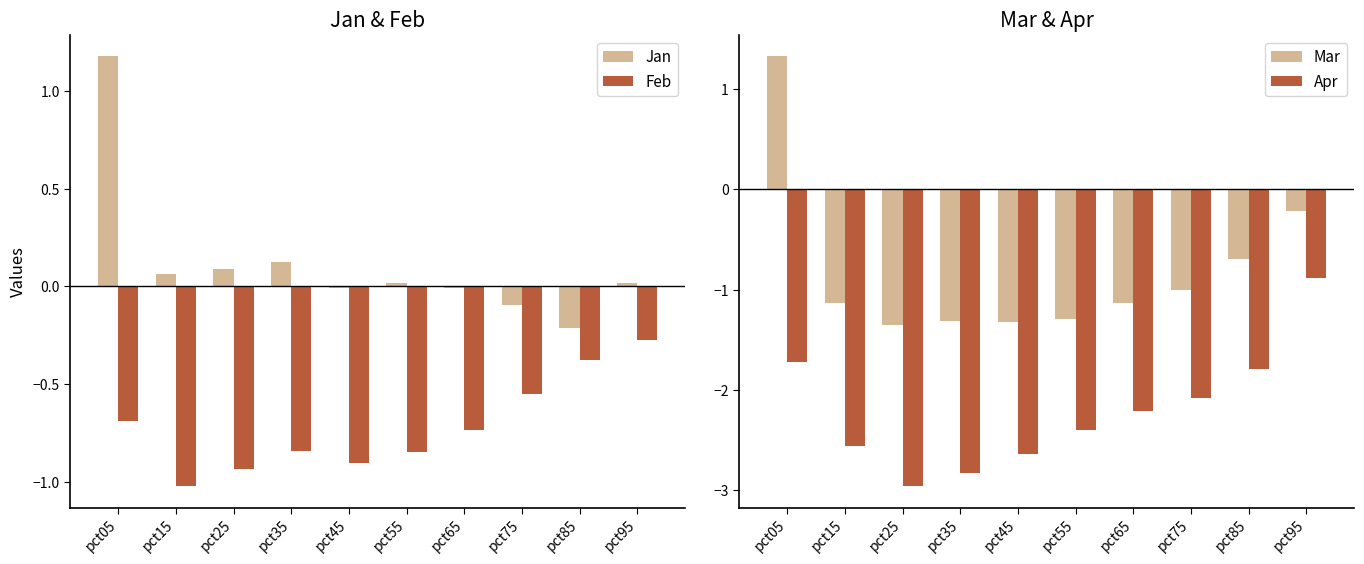

Which has a higher value, pct15 or pct55?

pct15